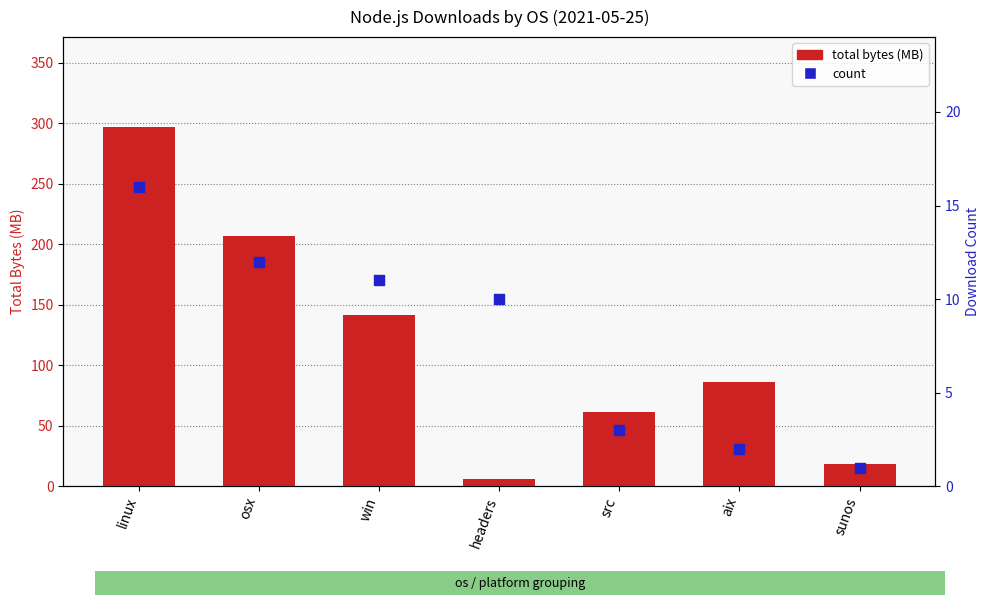

What is the total value across all series at win?

152.2